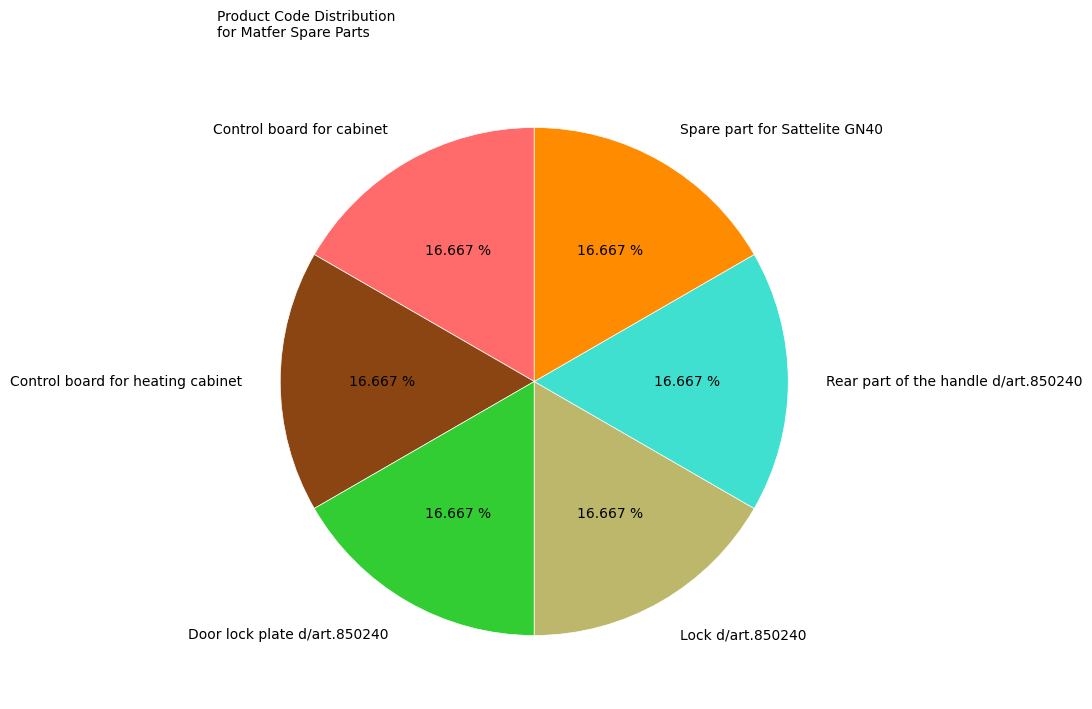

Approximately how many times larger is the value at Rear part of the handle d/art.850240 compared to Control board for heating cabinet?

1.0